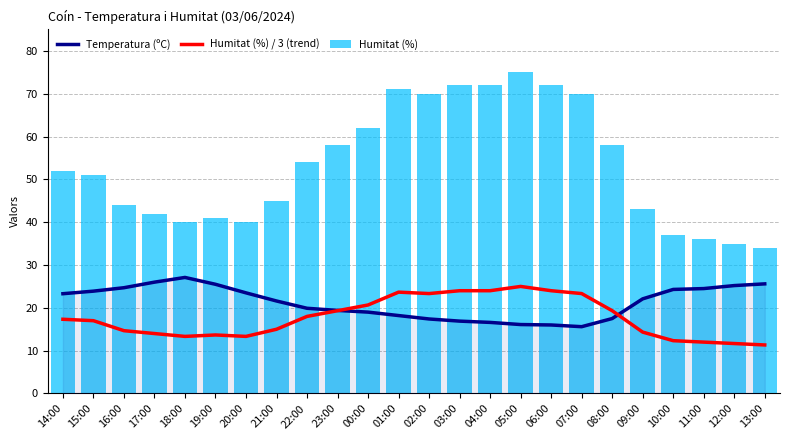

At which label is Humitat (%) / 3 (trend) closest to 18?

22:00